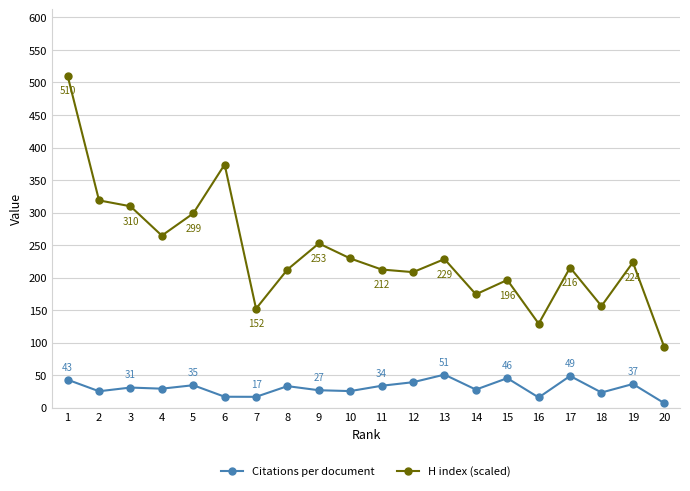

At which category is the sum across all series the highest?

1